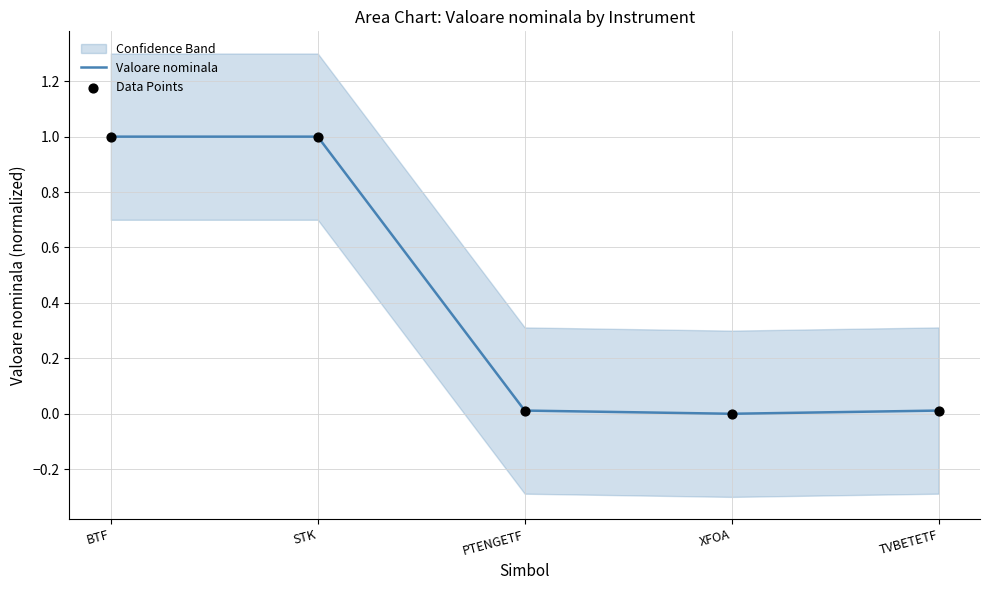

Which series has the largest Y range (max minus min)?

Valoare nominala